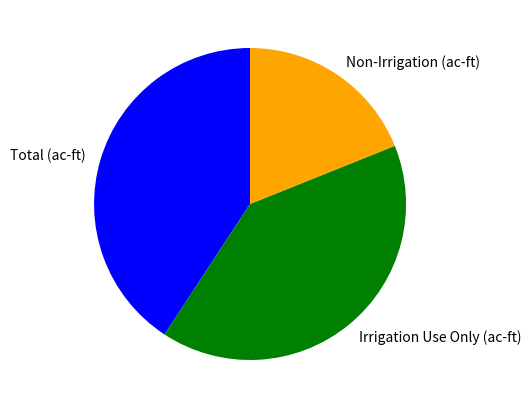

The Non-Irrigation (ac-ft) slice represents 19% of the pie. True or false?

True